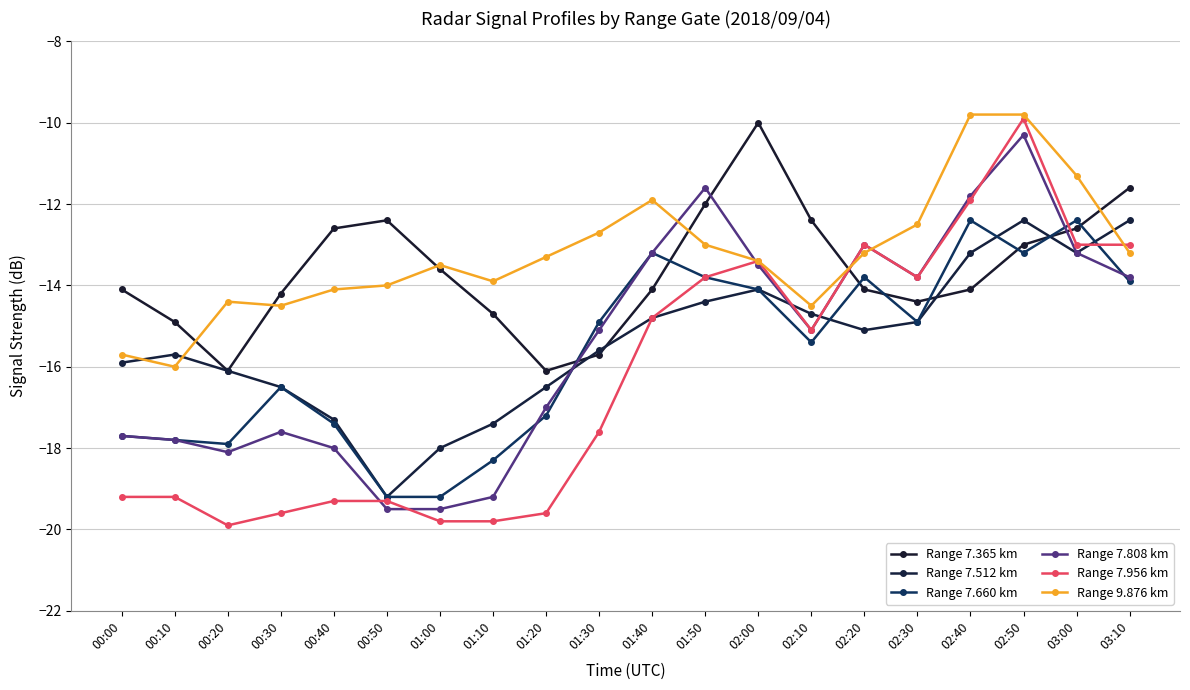

Is it true that Range 7.365 km equals -23.6 at 02:40?

False